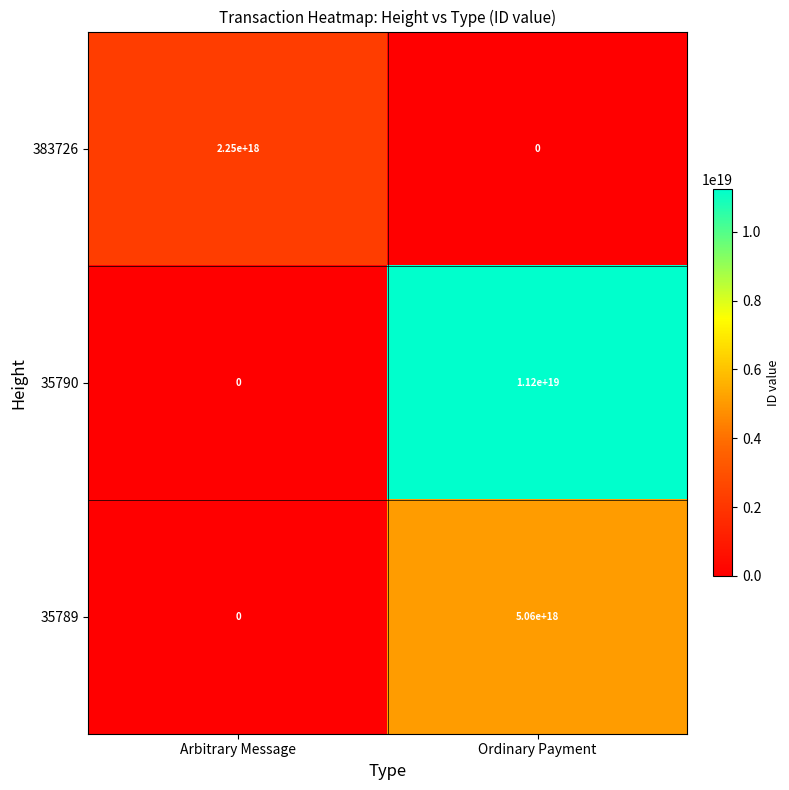

Which series has the largest range (max minus min)?

35790